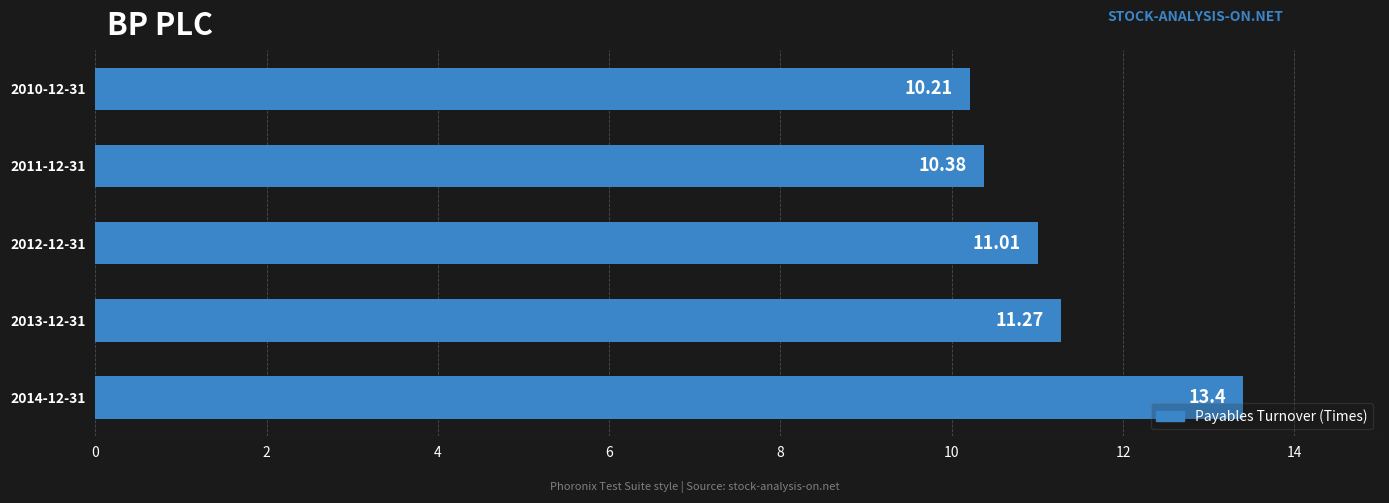

Where is the data nearest to the value 11?

2012-12-31